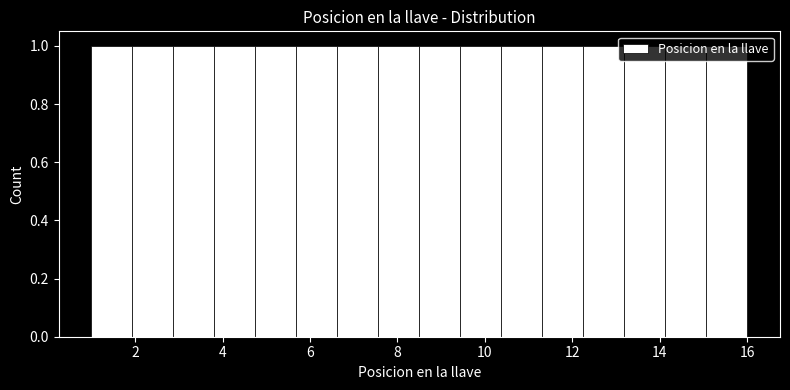

Reading left to right, transcribe this chart: for each bar, give the range it covers on the x-axis and its height. Neither the bar edges nor the heights are printed on the chart, so give them approximately, as read against the axes.

1.0 to 2.0: 1
2.0 to 2.8: 1
2.8 to 3.8: 1
3.8 to 4.8: 1
4.8 to 5.6: 1
5.6 to 6.6: 1
6.6 to 7.6: 1
7.6 to 8.6: 1
8.6 to 9.4: 1
9.4 to 10.4: 1
10.4 to 11.4: 1
11.4 to 12.2: 1
12.2 to 13.2: 1
13.2 to 14.2: 1
14.2 to 15.0: 1
15.0 to 16.0: 1